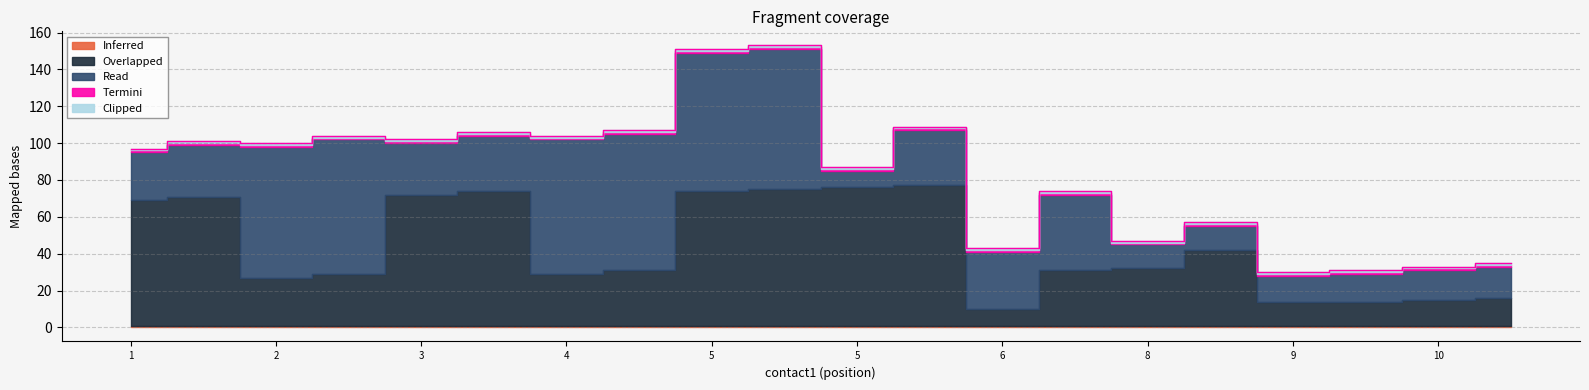

The value of Overlapped at 2 is 26. True or false?

True